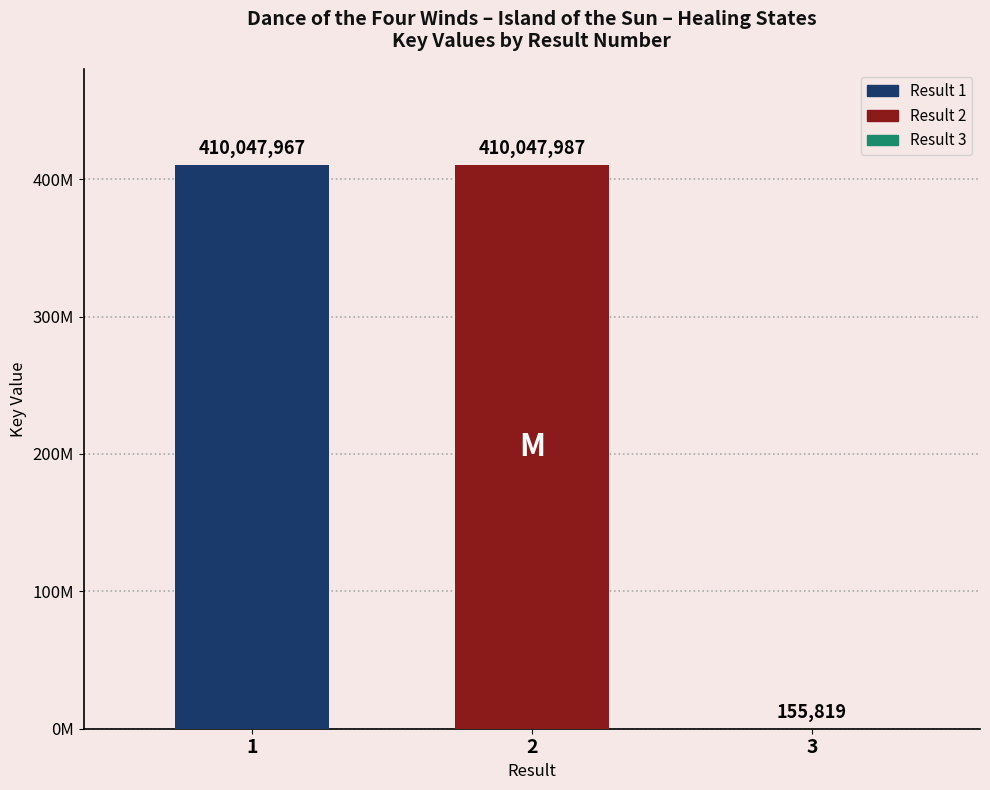

Approximately how many times larger is the value at 1 compared to 2?

1.0